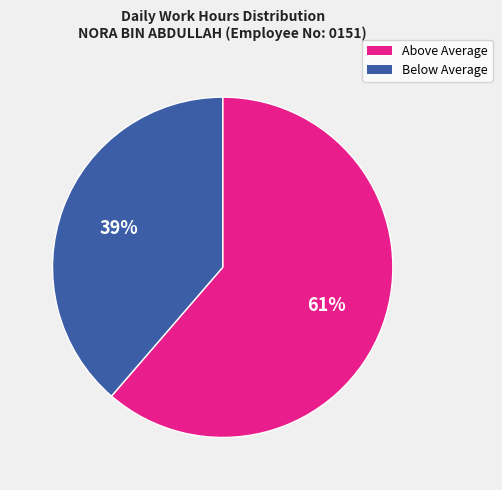

Is there any slice that represents more than half of the pie?

Yes